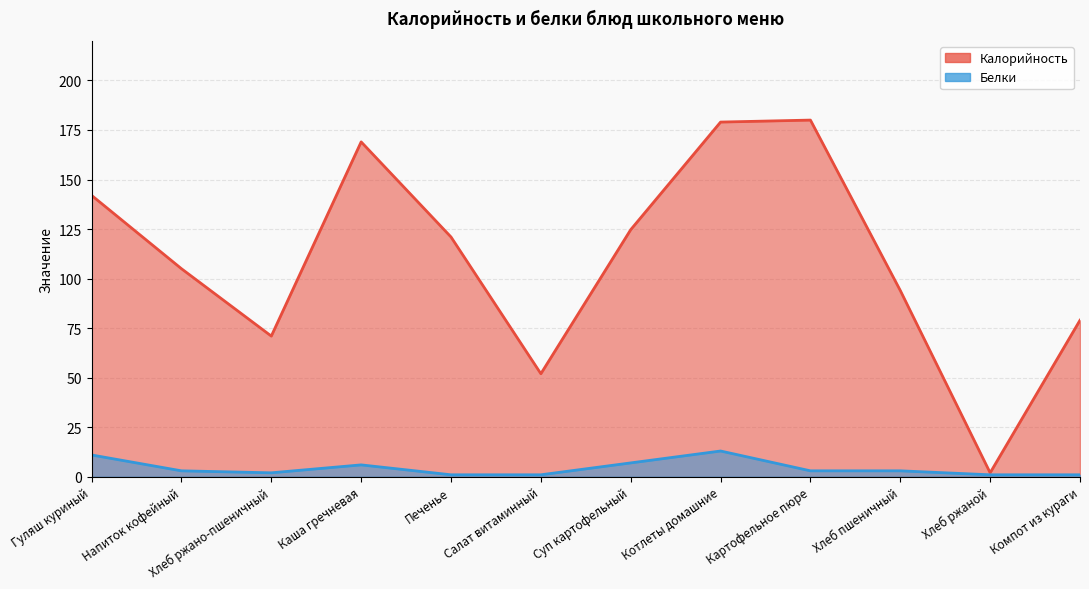

List the series in order of their overall mean, highest first.

Калорийность, Белки